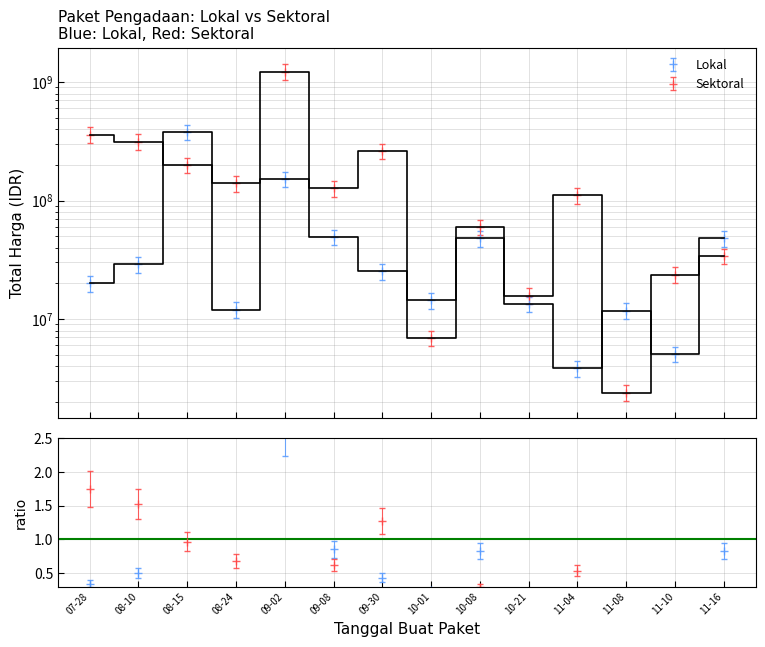

True or false: Total Harga (Sektoral) has a value of 314121780.0 at 08-10.

True